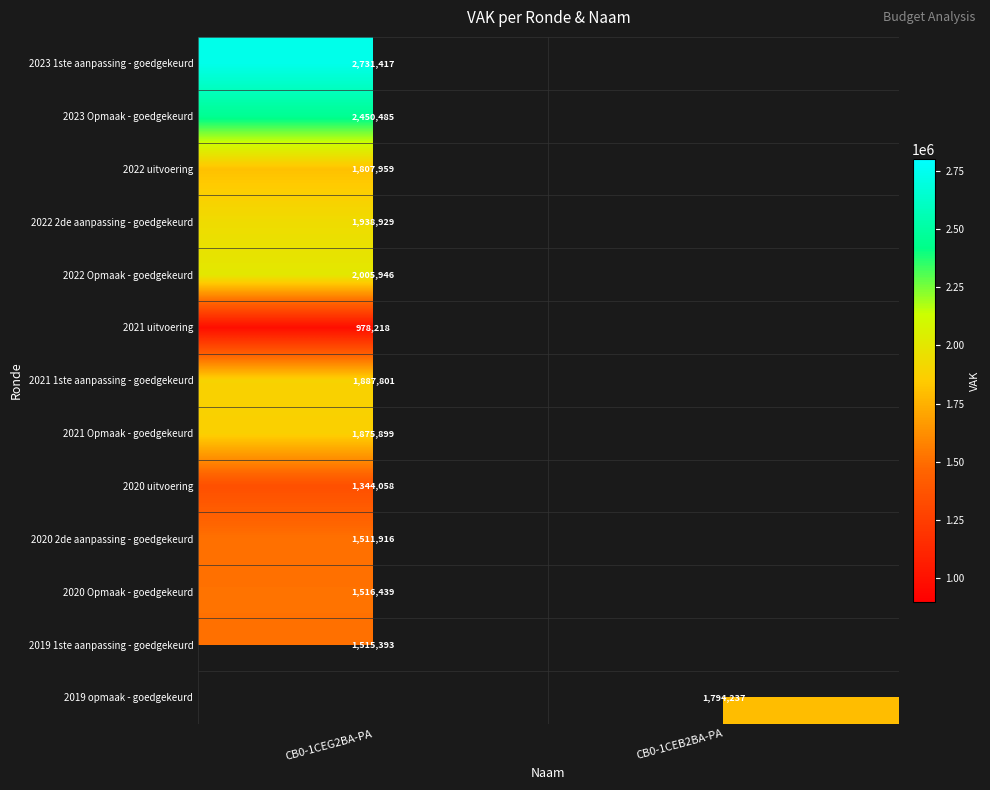

At how many categories does at least one series exceed 1584388?

2